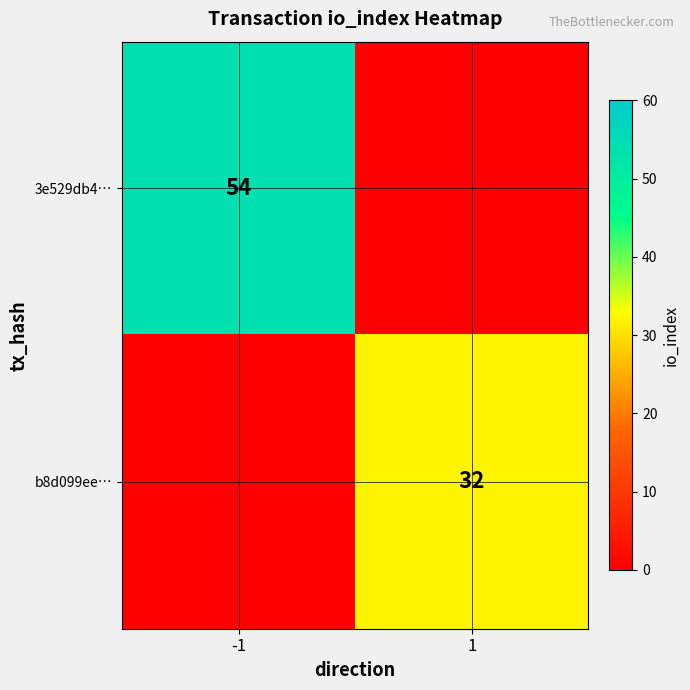

The value of 3e529db4… at -1 is 80. True or false?

False